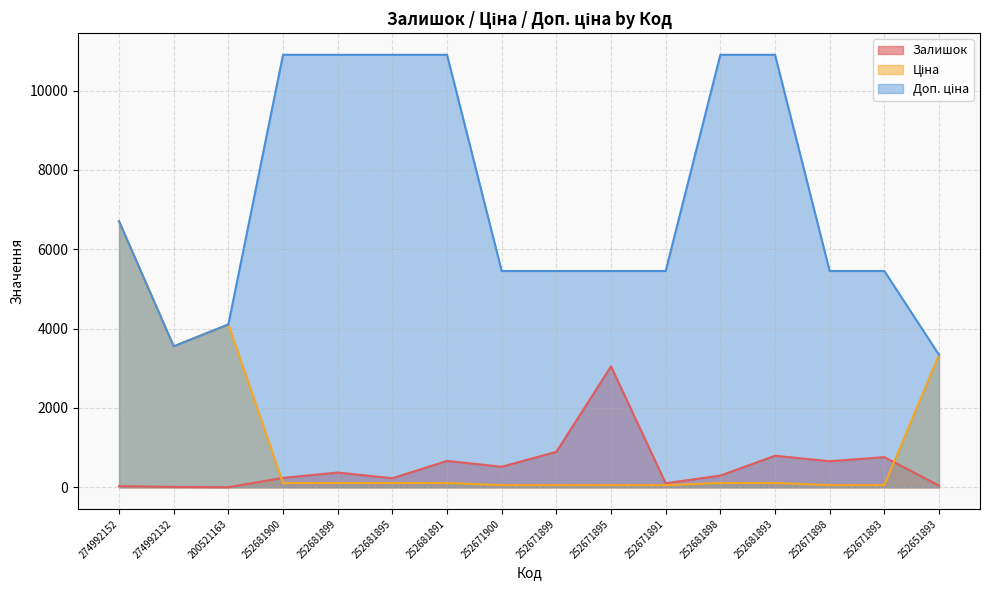

At which label does Залишок first exceed 372?

252681891